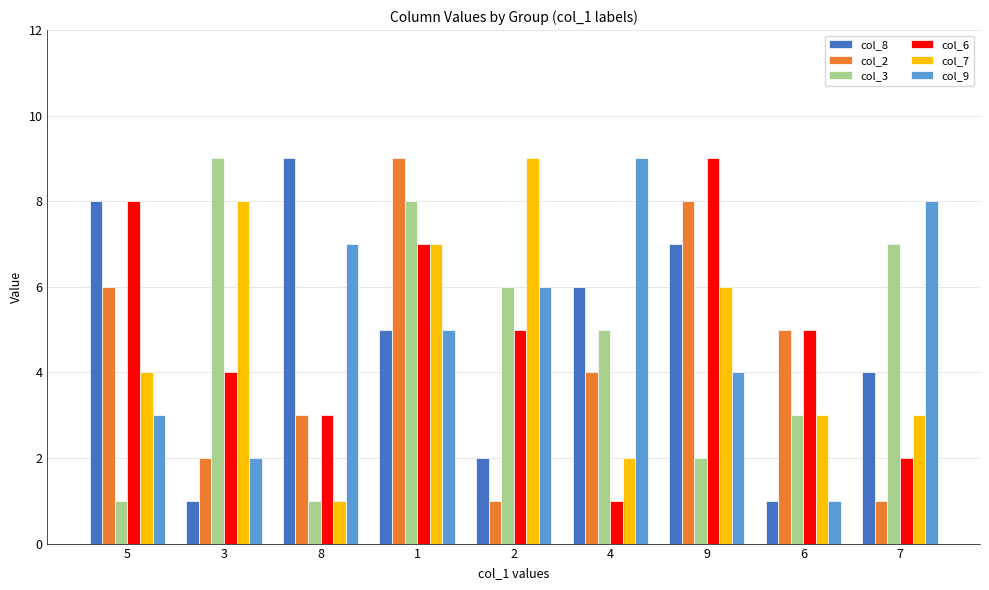

How many col_3 values are between 2 and 7?

5